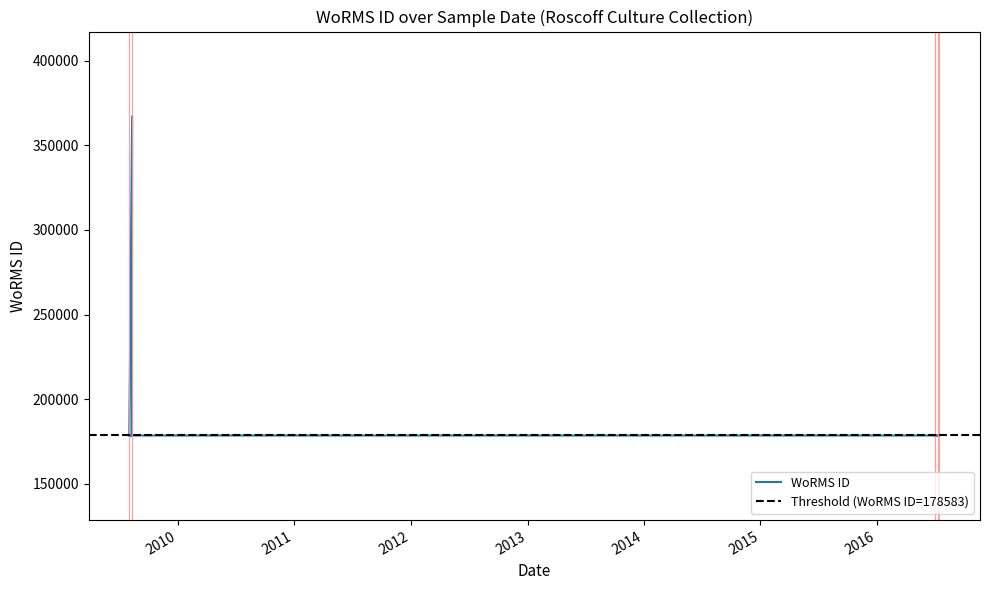

List the labels in order of value, smallest first.

2009-08-02, 2009-08-10, 2009-08-02, 2016-07-15, 2016-07-09, 2016-07-09, 2016-07-01, 2016-07-01, 2016-07-01, 2016-07-14, 2009-08-11